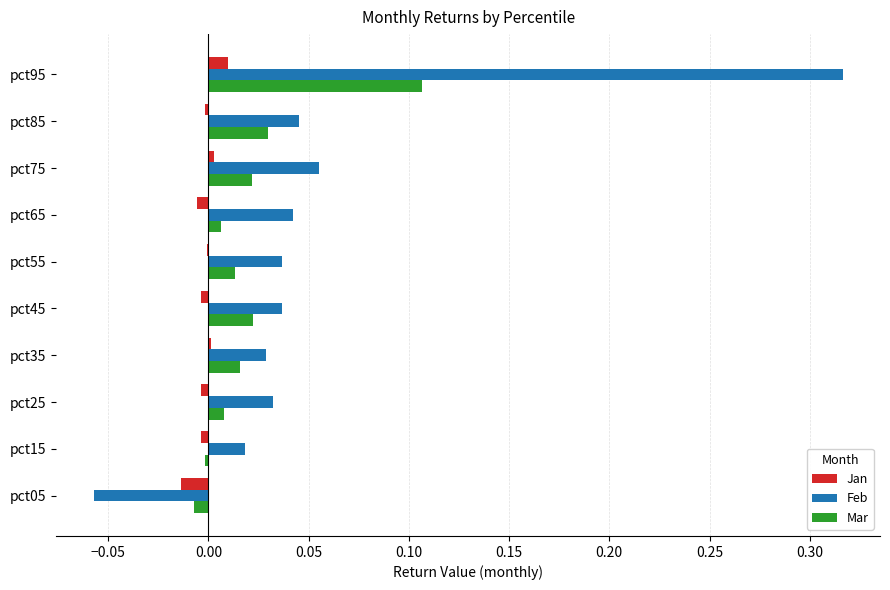

At which category does the chart reach its peak across all series?

pct95